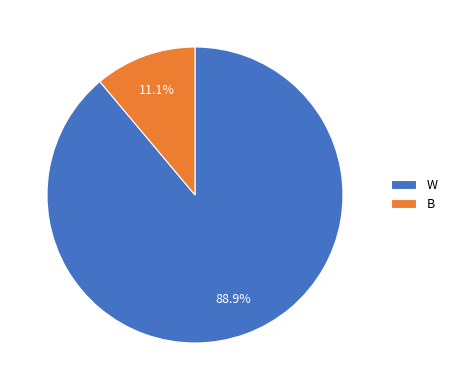

To the nearest percent, what is the combined percentage of W and B?

100%